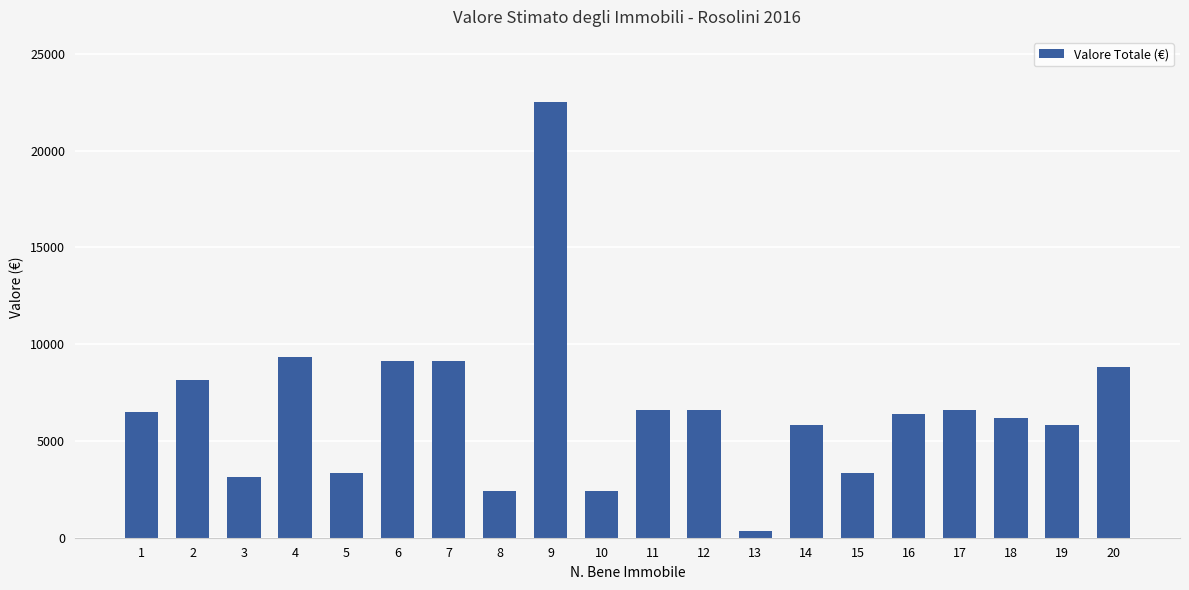

True or false: the data shows 1572 at 5.

False